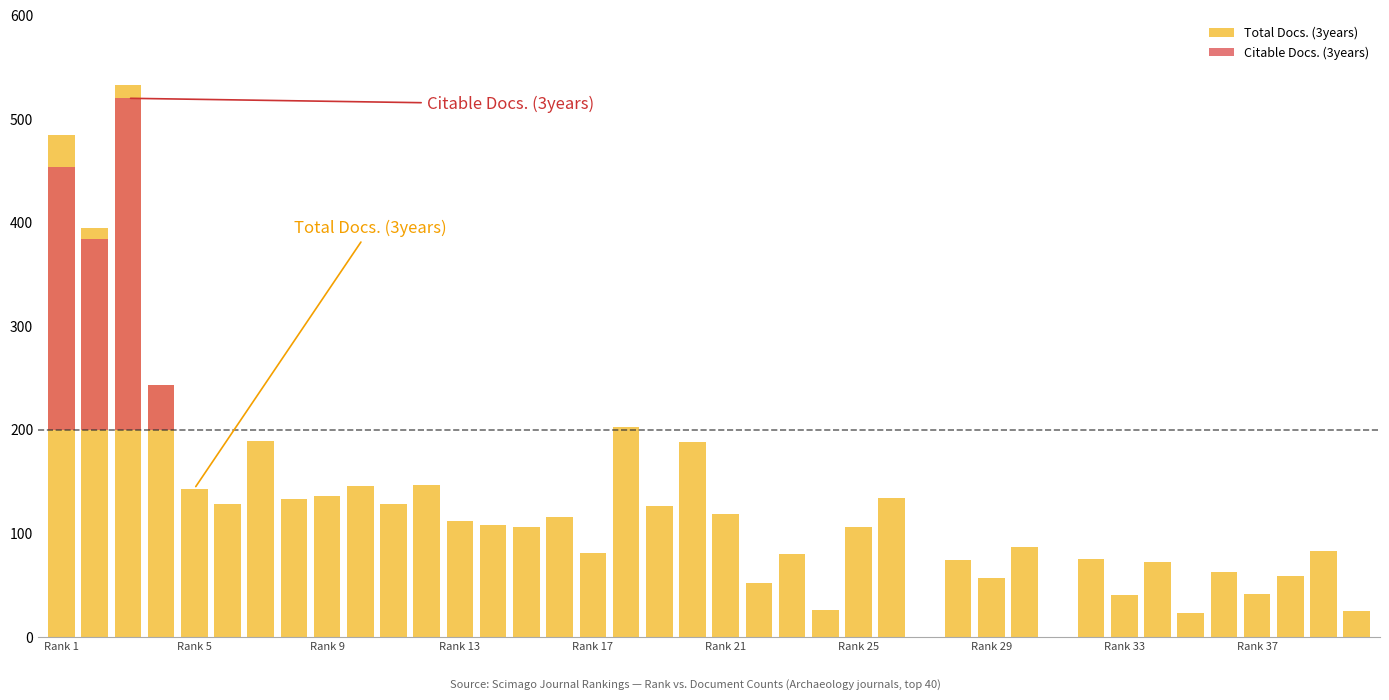

List the series in order of their peak value, lowest first.

Citable Docs. (3years), Total Docs. (3years)